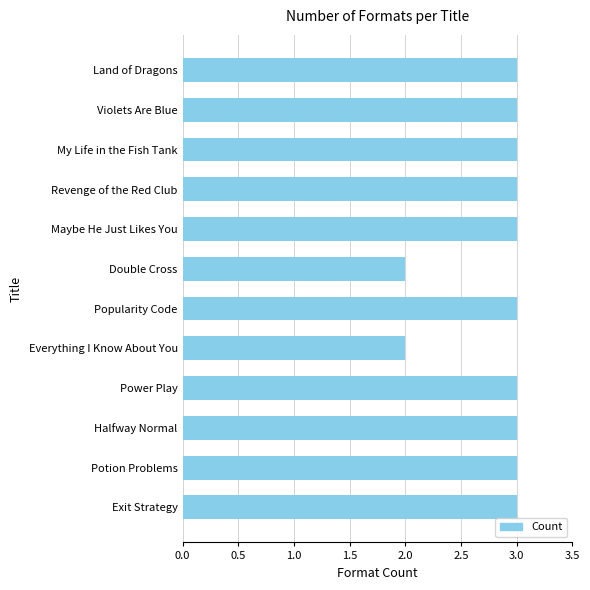

What position from the top is Power Play?

9